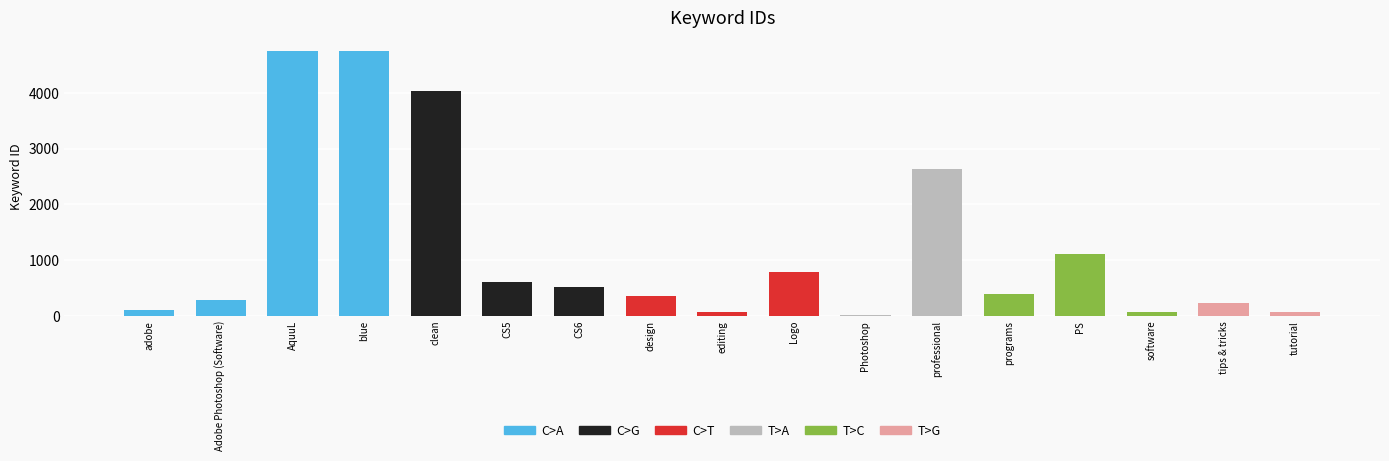

At which label is the value closest to 2387?

professional